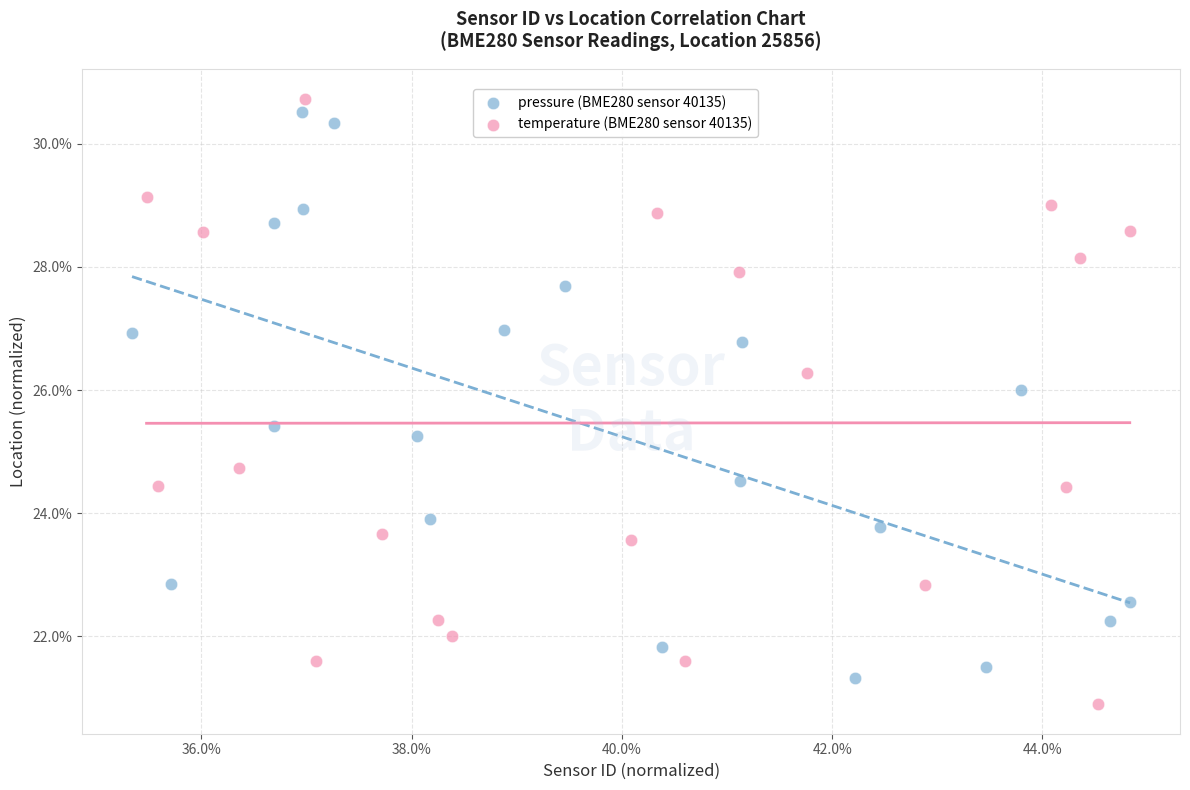

Which series contains the highest Y value?

temperature (BME280 sensor 40135)